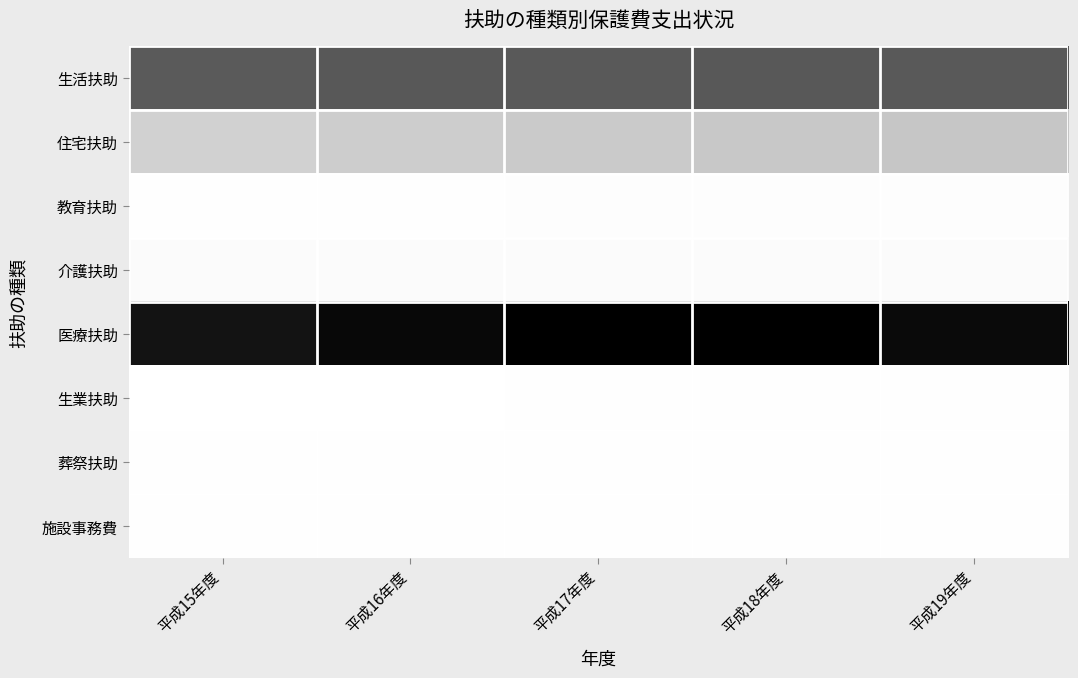

Reading left to right, extract all data points from this chart.

生活扶助: 平成15年度=21818947	平成16年度=22134672	平成17年度=21965774	平成18年度=22036714	平成19年度=21907543
住宅扶助: 平成15年度=8663187	平成16年度=9283812	平成17年度=9601550	平成18年度=9884906	平成19年度=10187882
教育扶助: 平成15年度=334910	平成16年度=358039	平成17年度=366966	平成18年度=385610	平成19年度=390598
介護扶助: 平成15年度=929130	平成16年度=960274	平成17年度=985095	平成18年度=1000013	平成19年度=985481
医療扶助: 平成15年度=28418993	平成16年度=29605569	平成17年度=30474858	平成18年度=30393241	平成19年度=29394578
生業扶助: 平成15年度=8002	平成16年度=7709	平成17年度=235955	平成18年度=230387	平成19年度=240984
葬祭扶助: 平成15年度=161261	平成16年度=160869	平成17年度=171172	平成18年度=175719	平成19年度=194298
施設事務費: 平成15年度=176488	平成16年度=169587	平成17年度=171748	平成18年度=173583	平成19年度=171133